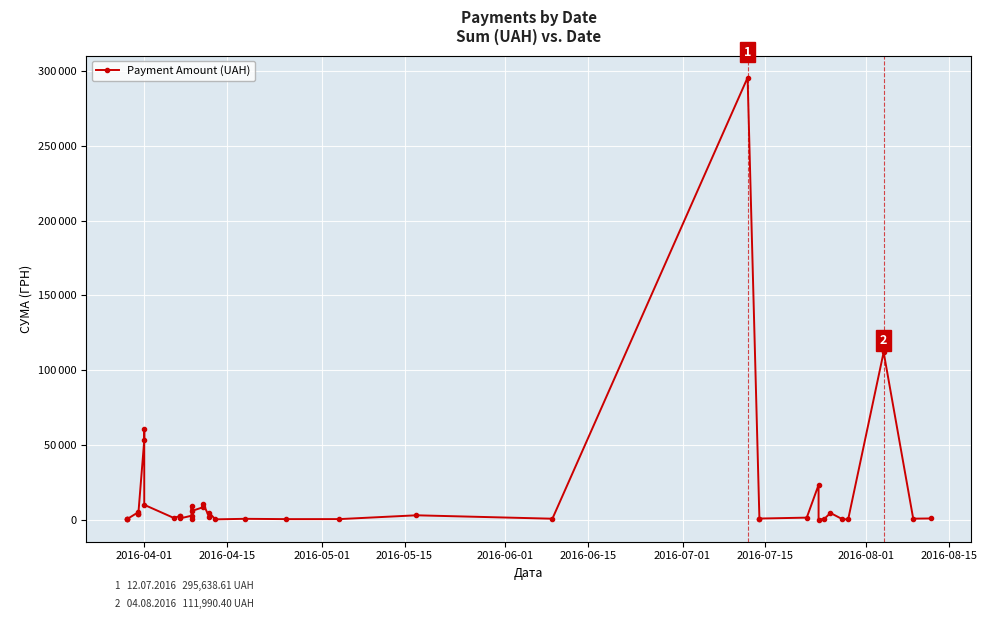

How many data points does each series have?

40